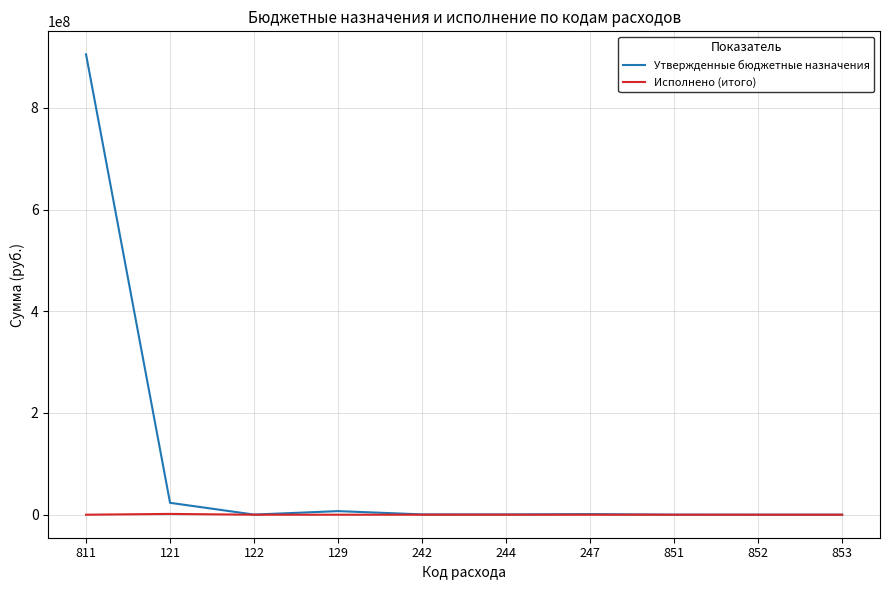

List the series in order of their peak value, highest first.

Утвержденные бюджетные назначения, Исполнено (итого)